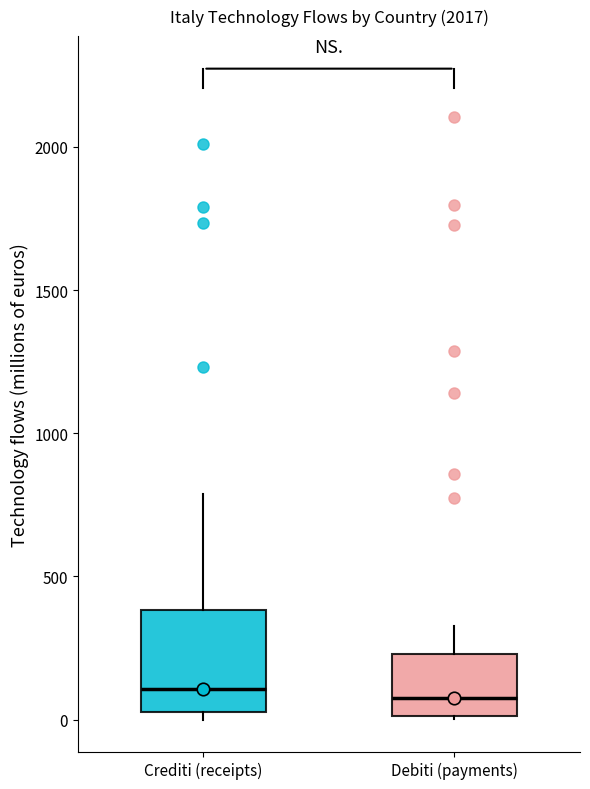

Which box is the tallest, from its lower edge to its upper edge?

Crediti (receipts)